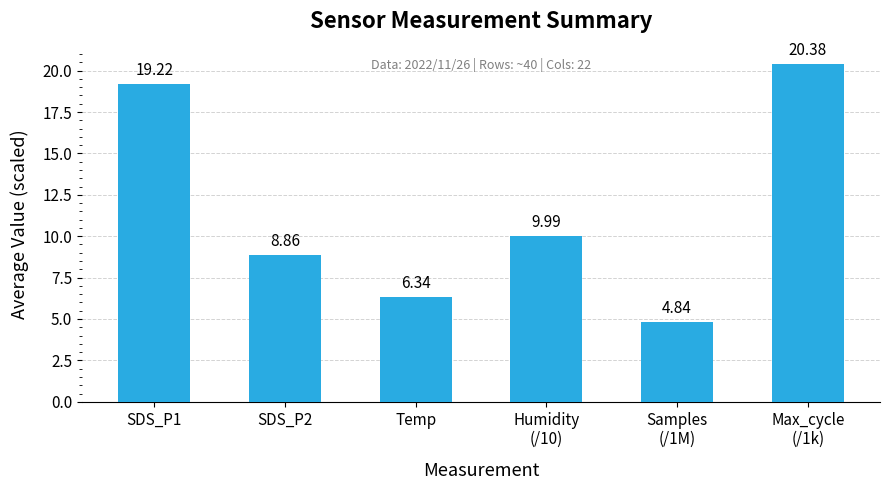

What is the greatest value displayed?

20.4